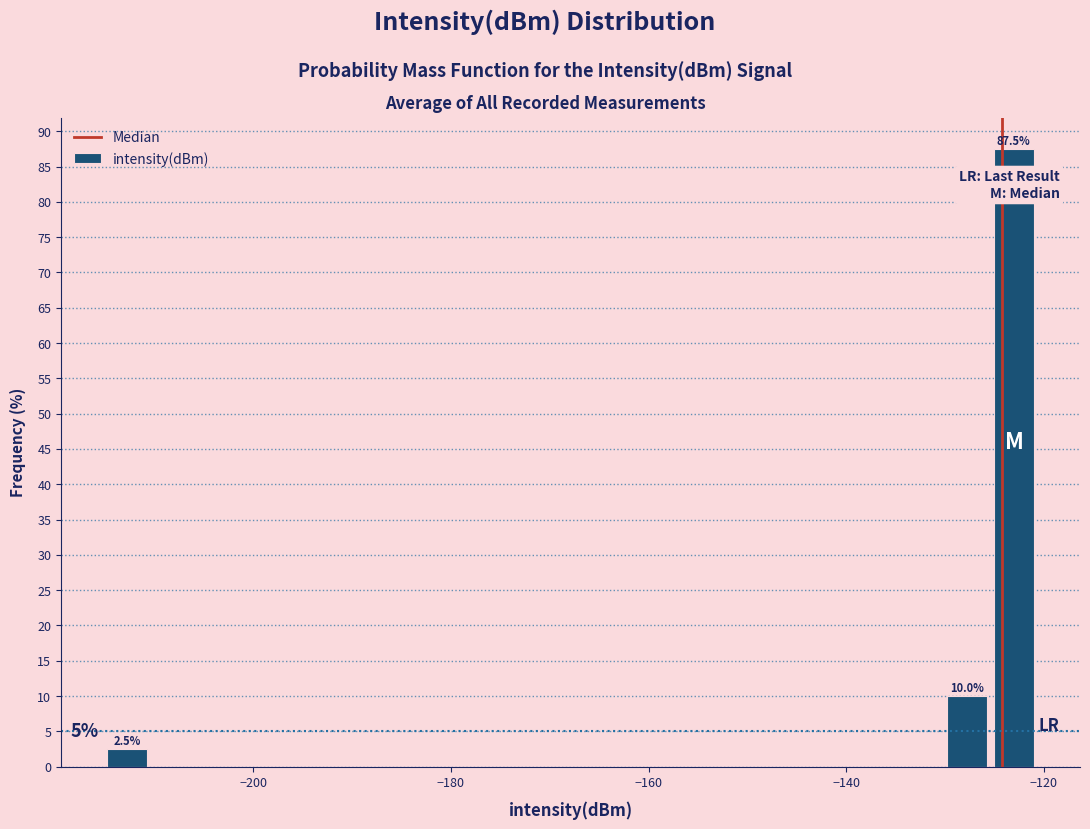

Around what value on the x-axis is the tallest bar? Give the approximate position of its centre, as read against the axis.

-124